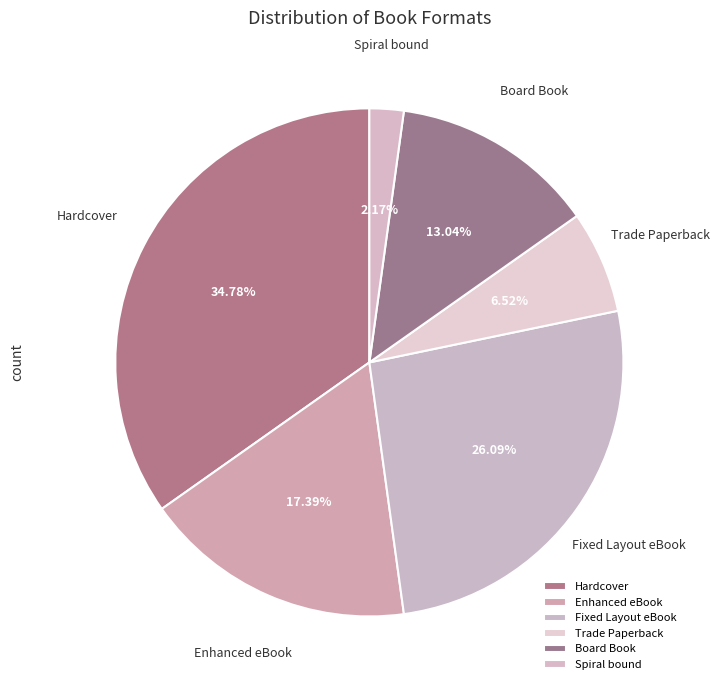

Rank the categories by value from highest to lowest.

Hardcover, Fixed Layout eBook, Enhanced eBook, Board Book, Trade Paperback, Spiral bound